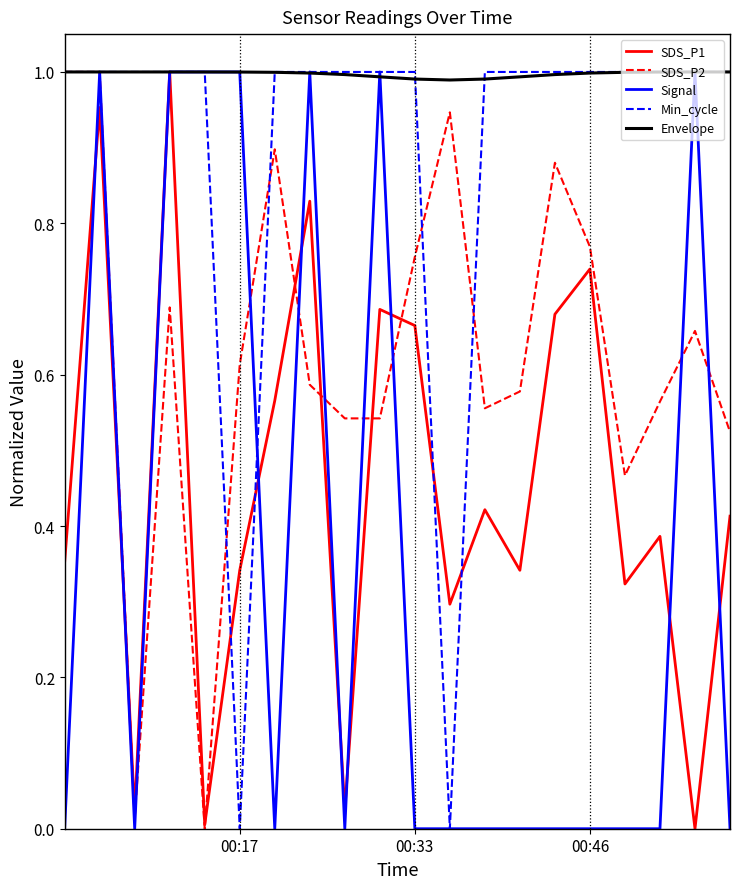

Which series has the largest total across all categories?

Envelope